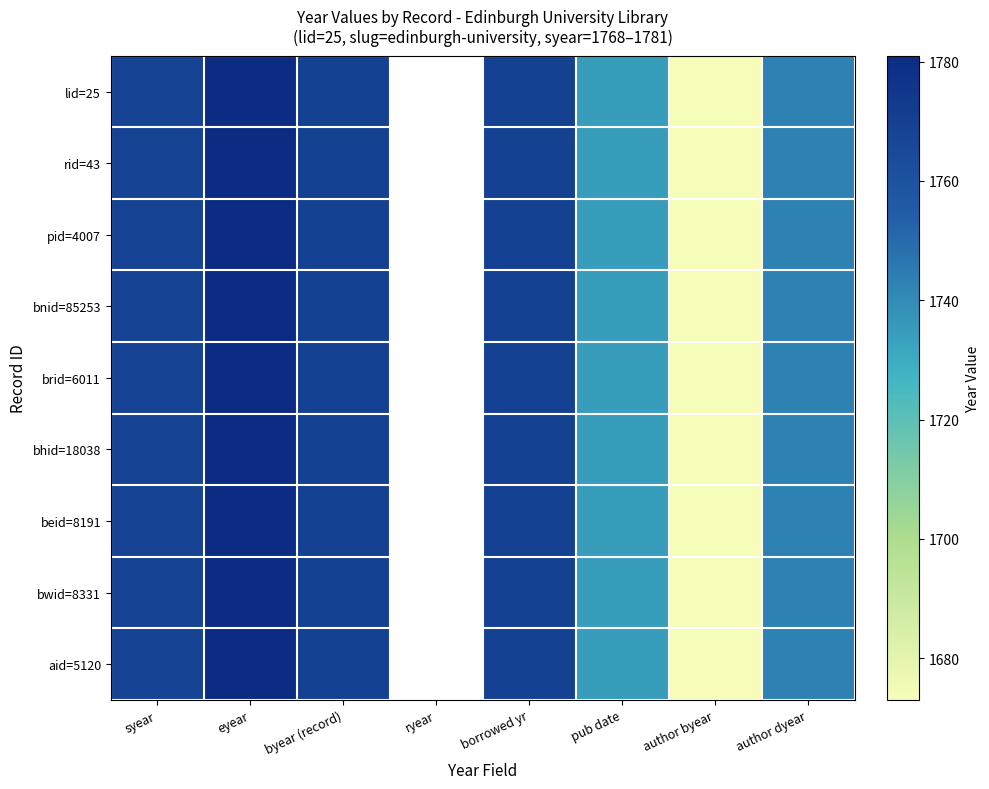

At which label does beid=8191 reach its minimum?

author byear